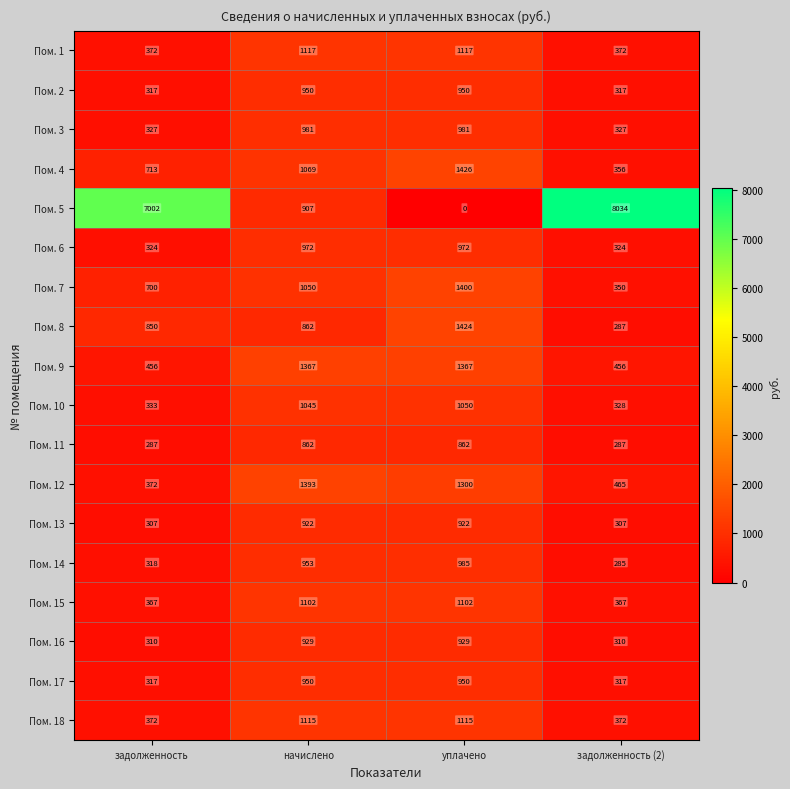

Which category has the lowest value in the Пом. 8 series?

задолженность (2)